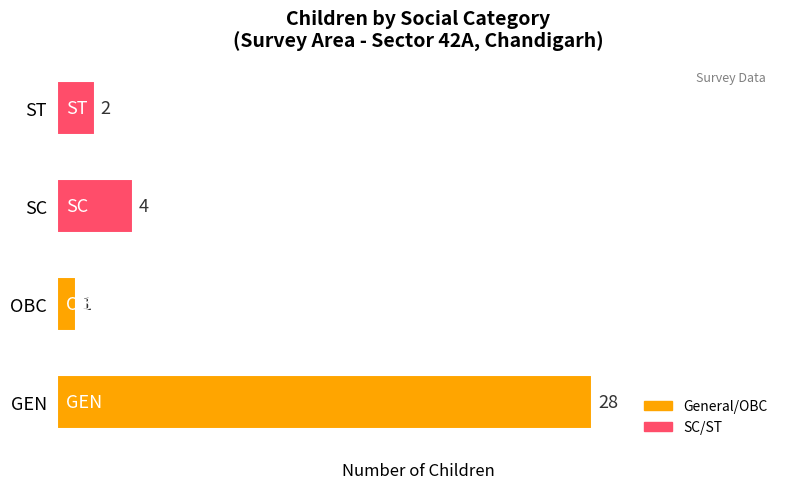

Rank the categories by value from highest to lowest.

GEN, SC, ST, OBC